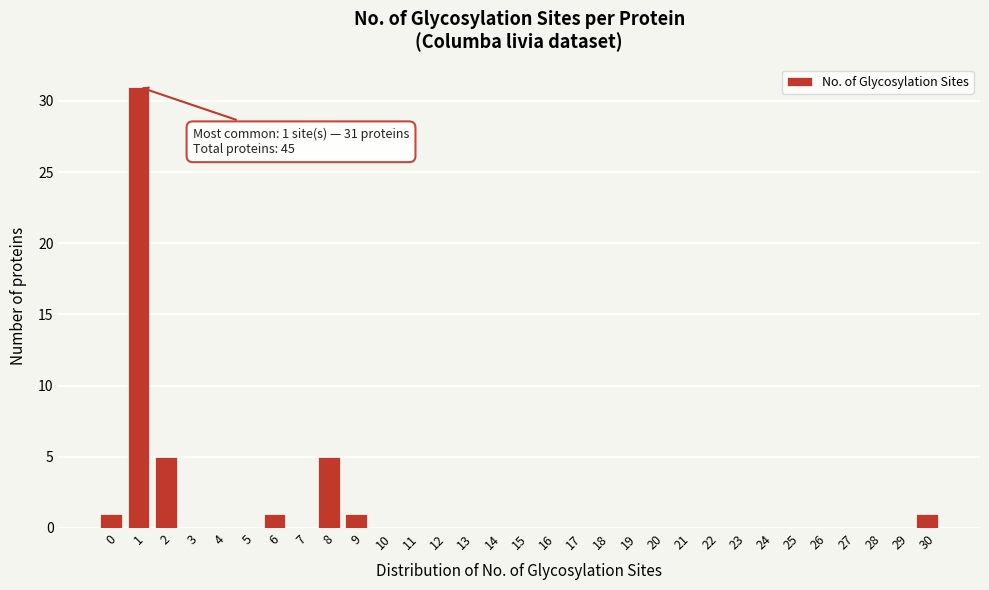

Over which range of the x-axis is the bar tallest?

0.5 to 1.5